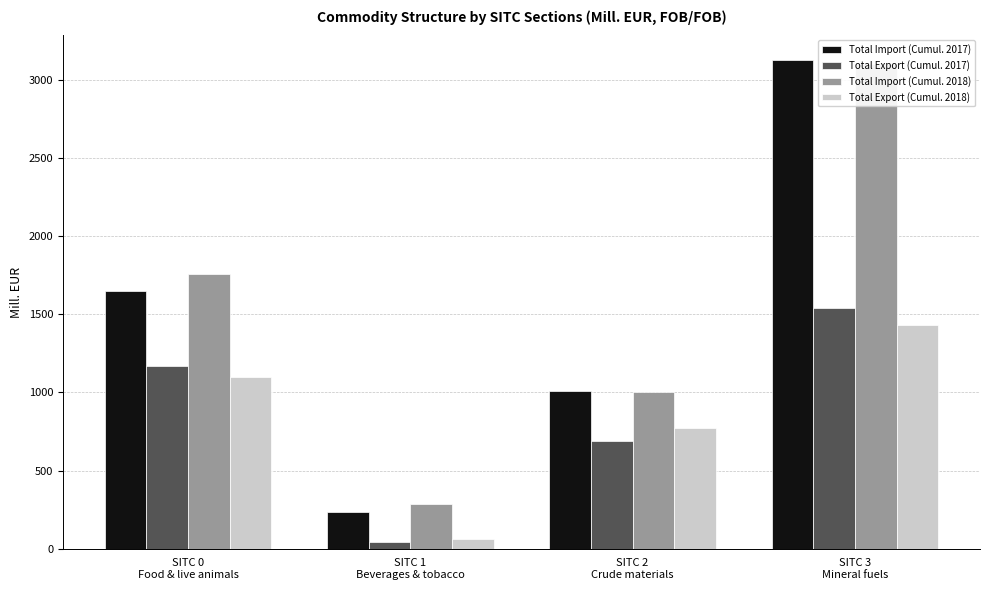

What is the value of the Total Import (Cumul. 2017) bar at the 1st from the left?

1647.2